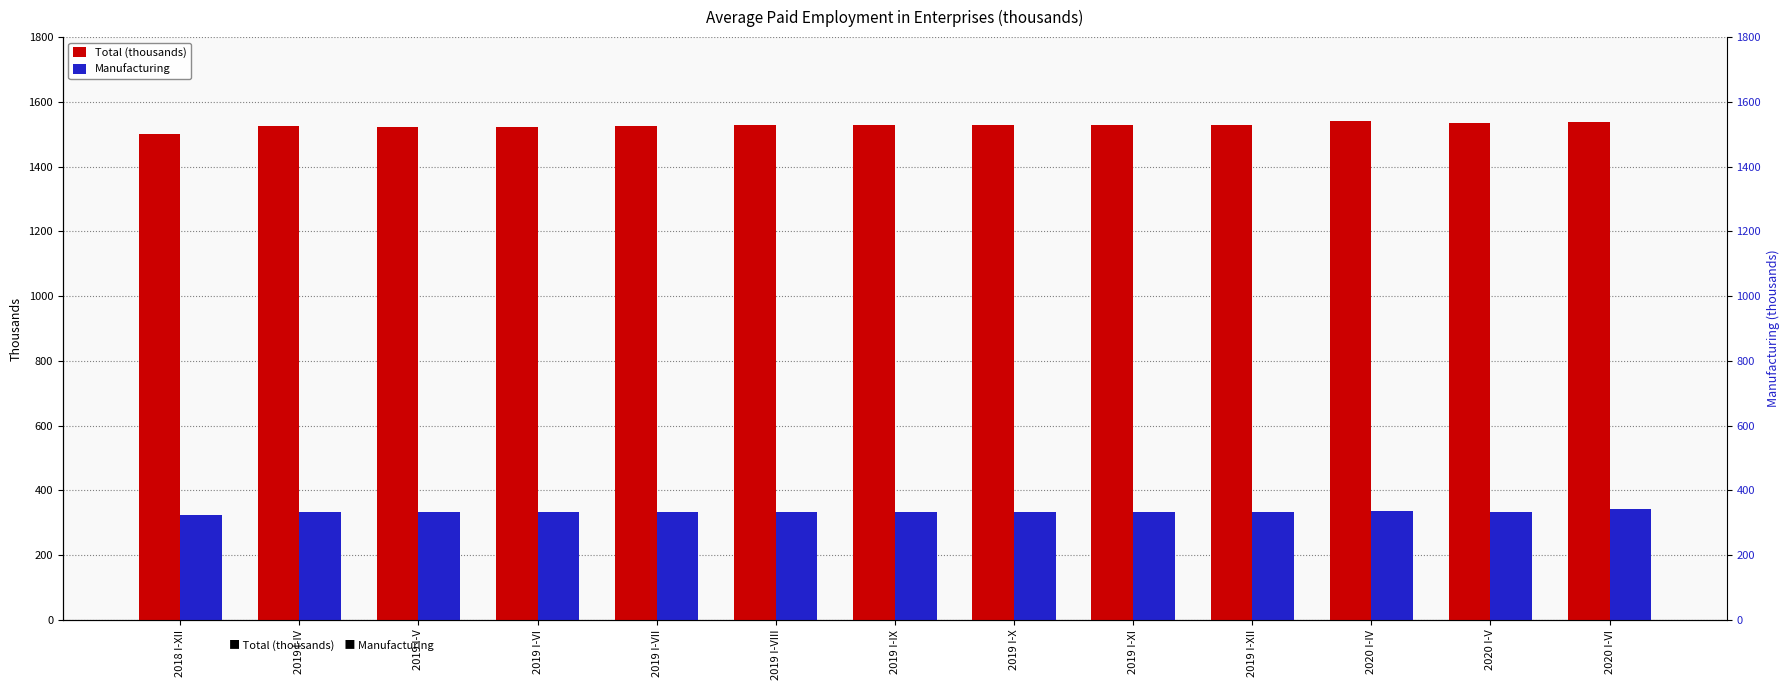

What is the approximate value of Total (thousands) at 2019 I-VI?

1523.5